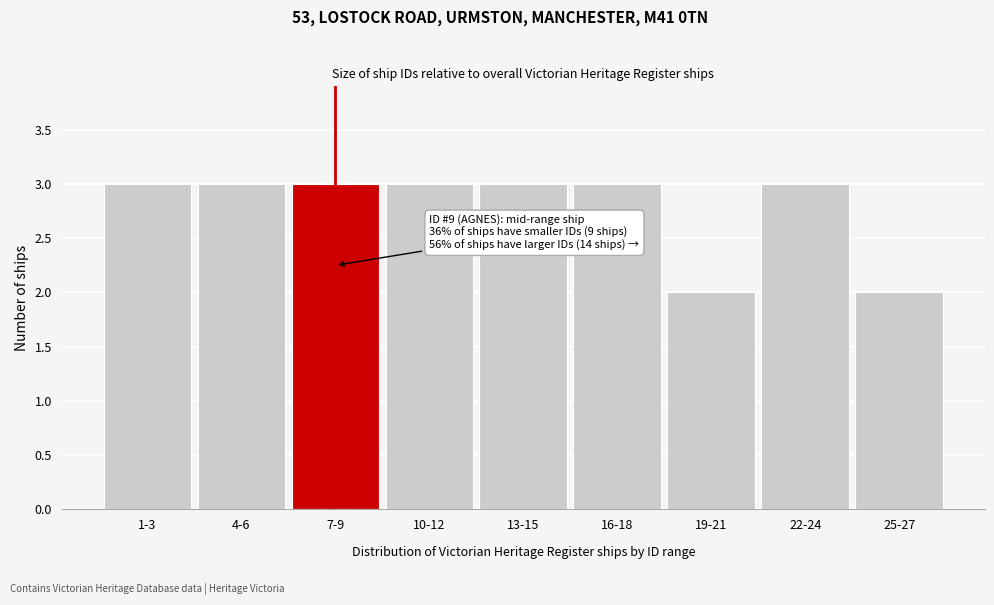

Reading left to right, transcribe all the data shown in this chart.

3	3	3	3	3	3	2	3	2